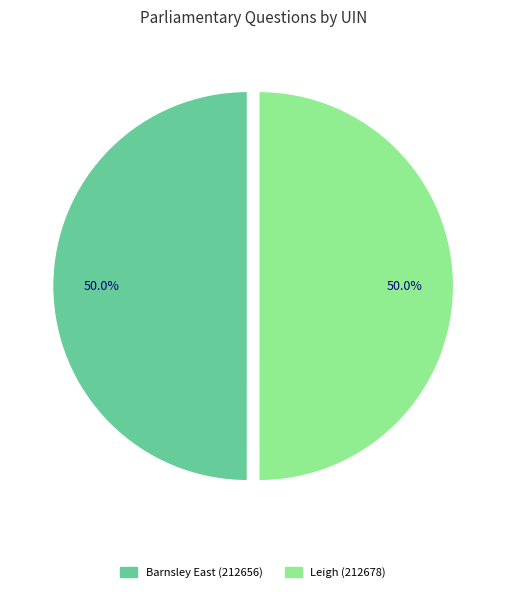

Is it true that Barnsley East (212656) is 50% of the pie?

True